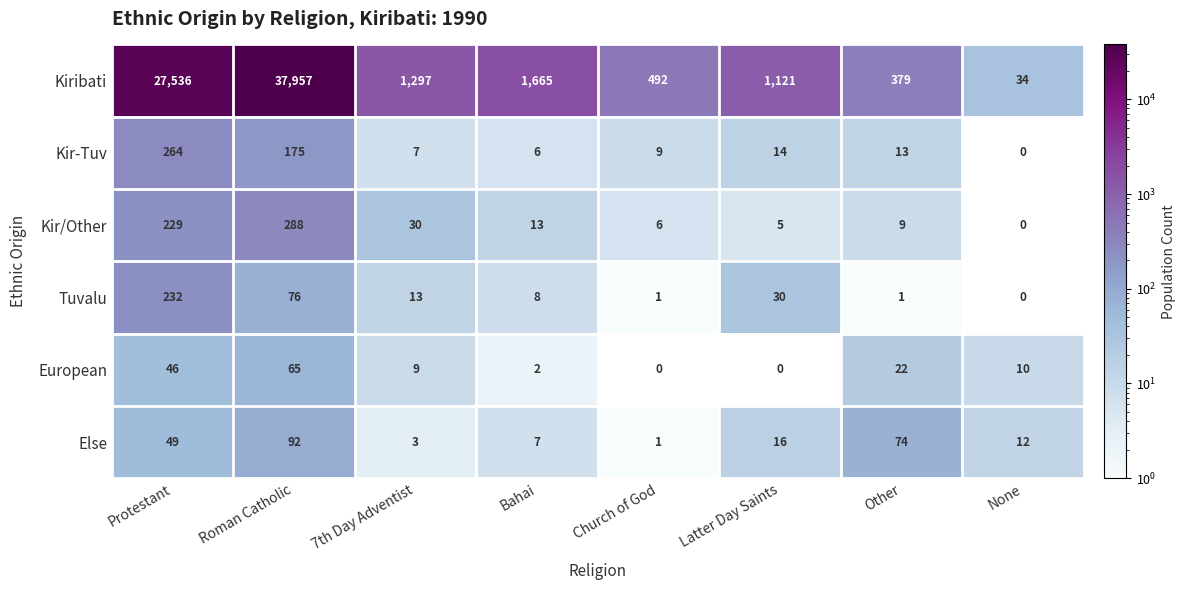

Rank the series by their maximum value, from highest to lowest.

Kiribati, Kir/Other, Kir-Tuv, Tuvalu, Else, European